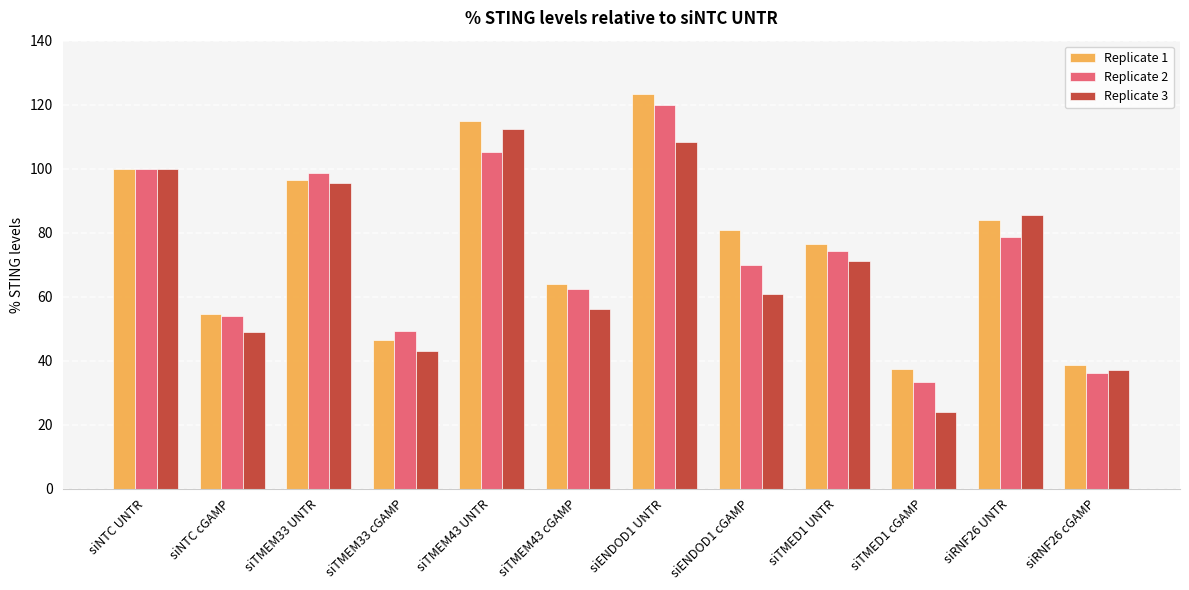

At how many categories does at least one series exceed 114?

2